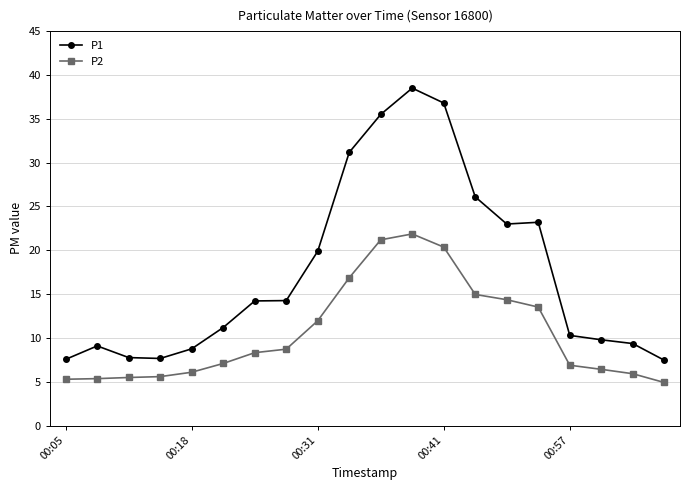

Which series has the largest range (max minus min)?

P1